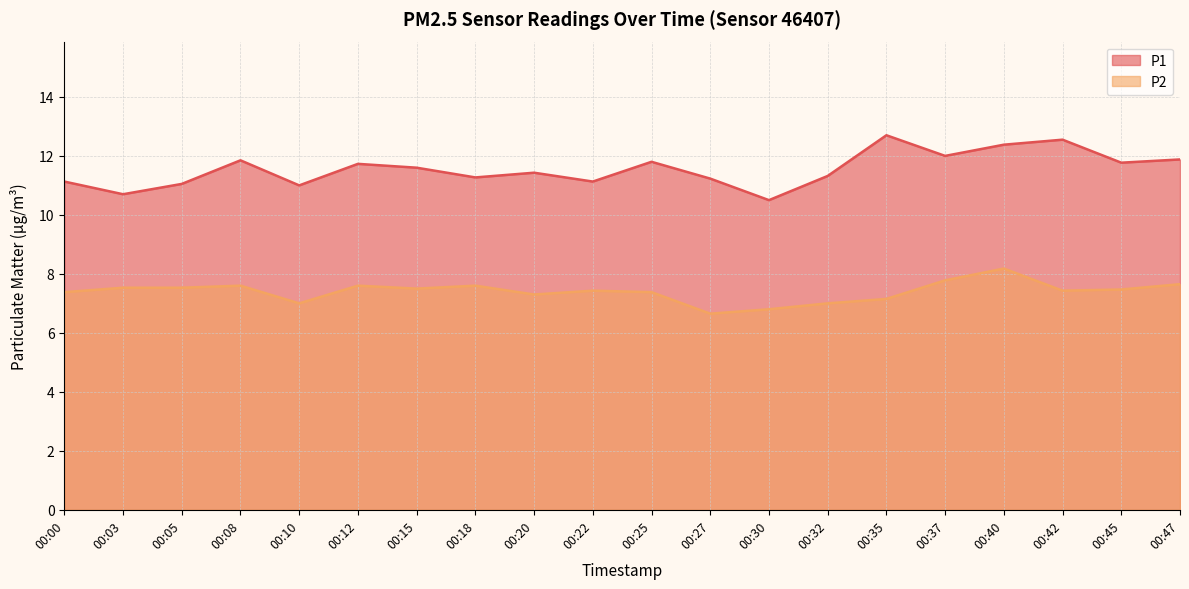

Between 00:00 and 00:35, which is larger?

00:35